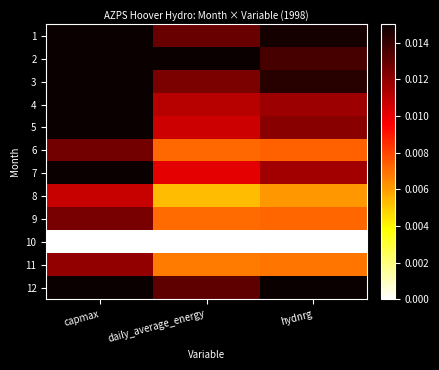

What is the total value across all series at daily_average_energy?

0.1